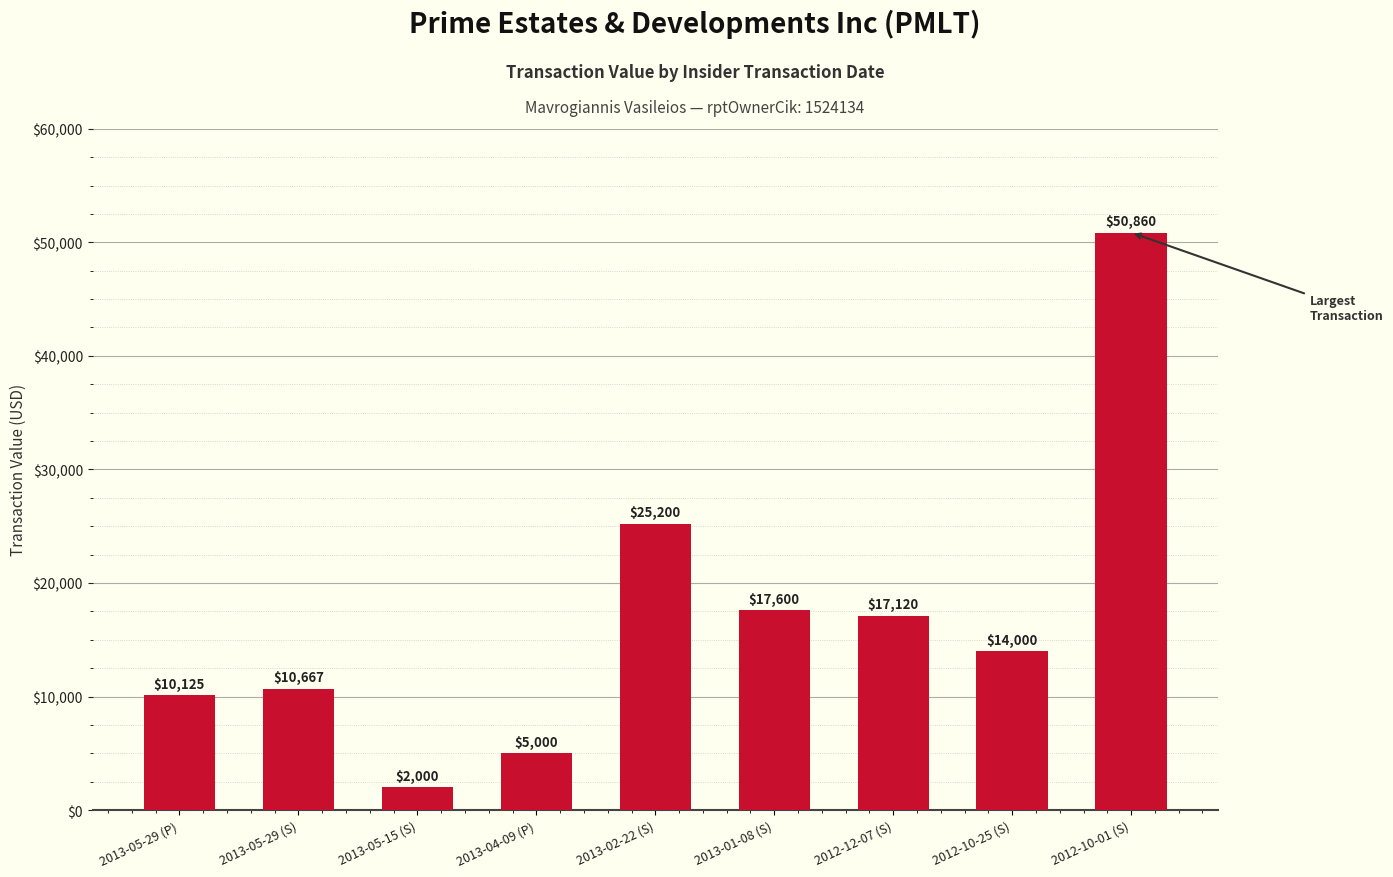

The value at 2012-10-01 (S) is 50860. True or false?

True